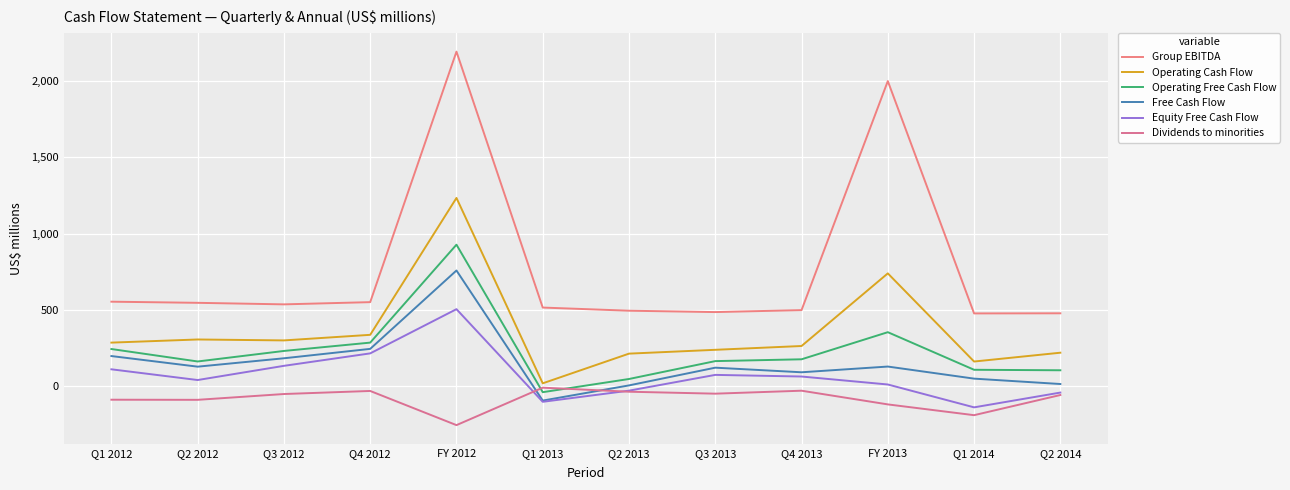

Which category has the highest value in the Equity Free Cash Flow series?

FY 2012